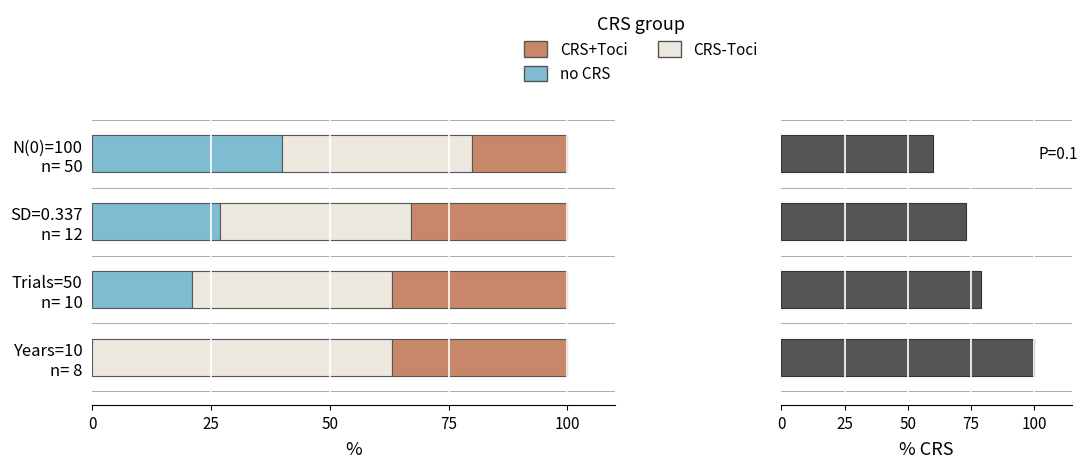

What is the maximum value shown in the chart?

100